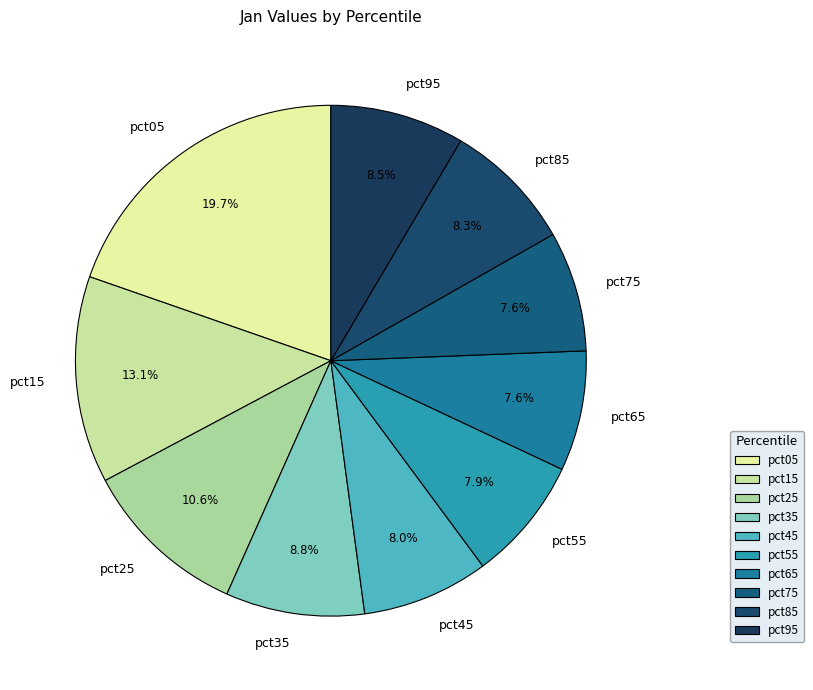

Approximately how many times larger is the value at pct15 compared to pct95?

1.5